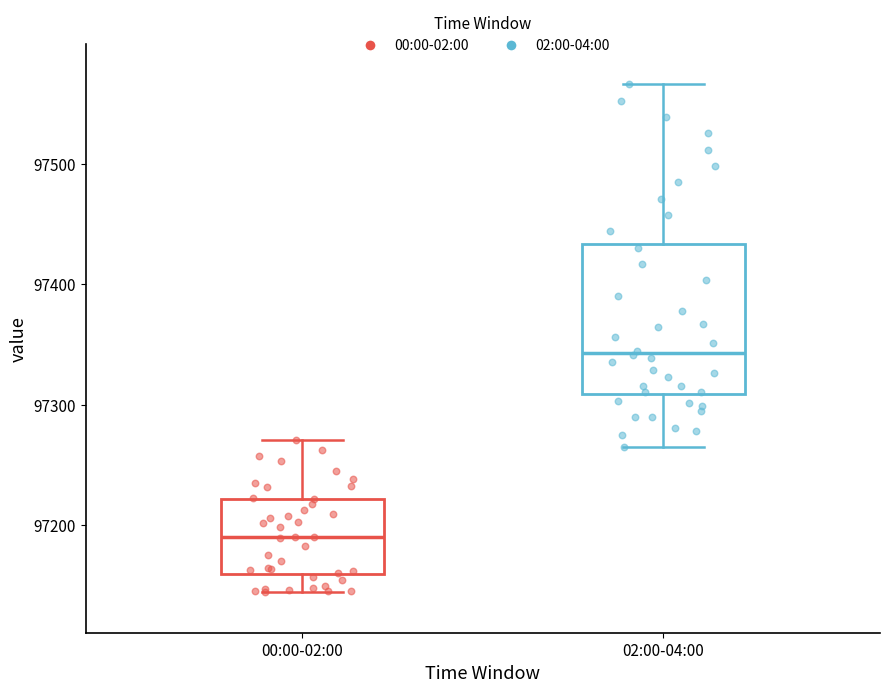

Reading left to right, read every box against the y-axis: the position of its median line, the range the box covers, and the ends of its whiskers. The values are not printed on the chart, so give them approximately, as read against the axis.

00:00-02:00: median 97190, box 97160 to 97220, whiskers 97140 to 97270
02:00-04:00: median 97340, box 97310 to 97430, whiskers 97270 to 97570